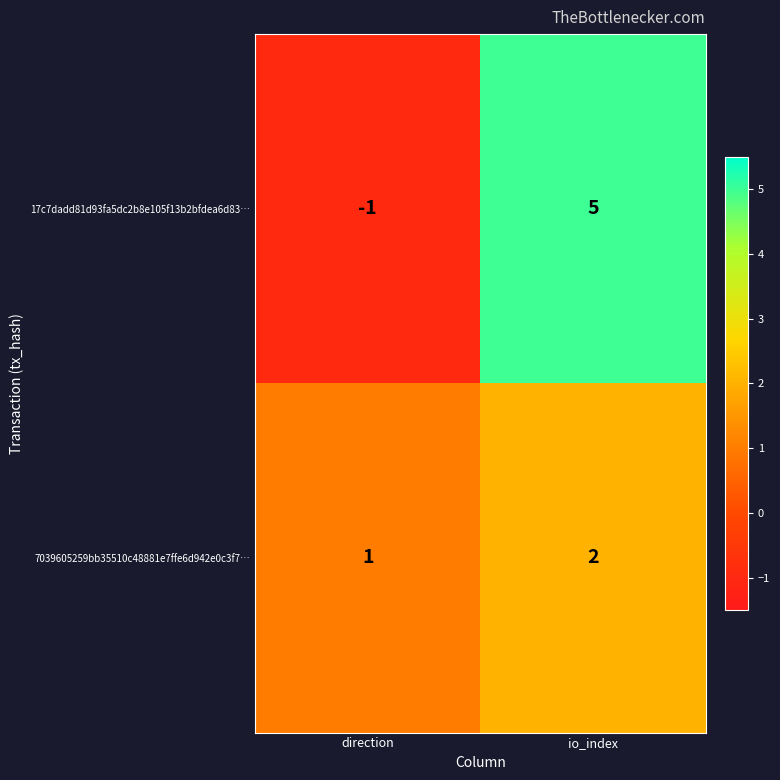

List the series in order of their peak value, lowest first.

7039605259bb35510c48881e7ffe6d942e0c3f7…, 17c7dadd81d93fa5dc2b8e105f13b2bfdea6d83…